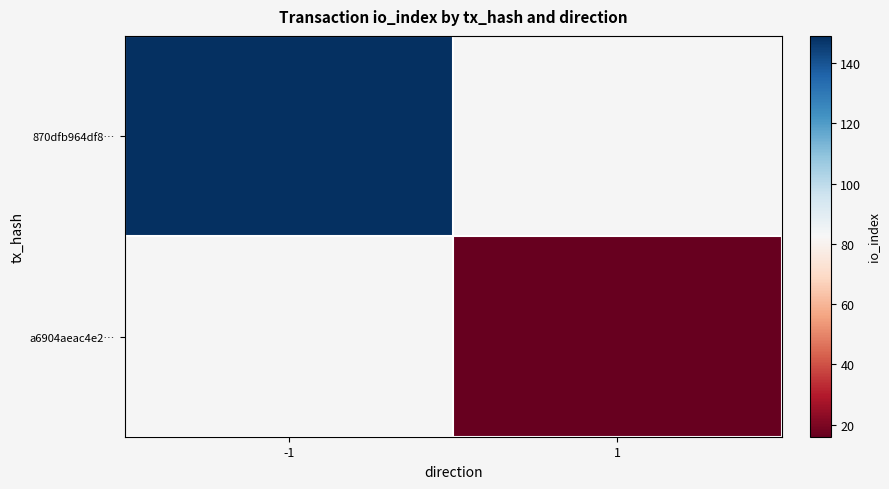

Is the value of 870dfb964df8… at 1 greater than the value of a6904aeac4e2… at 1?

No